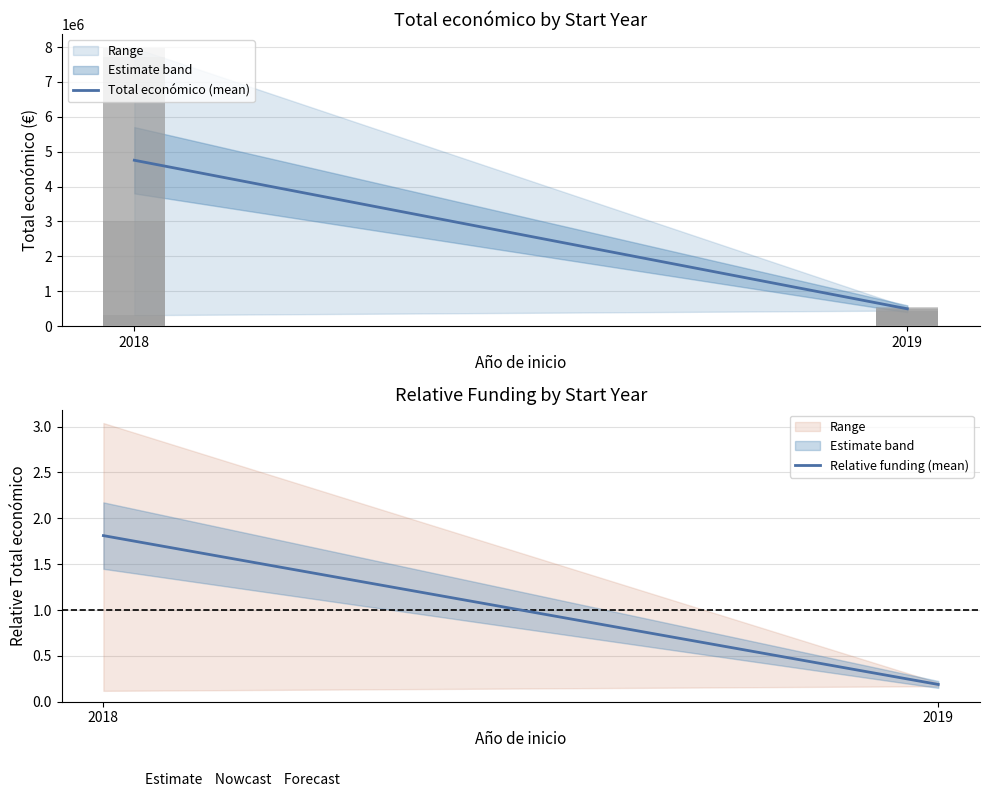

At which category is the sum across all series the highest?

2018